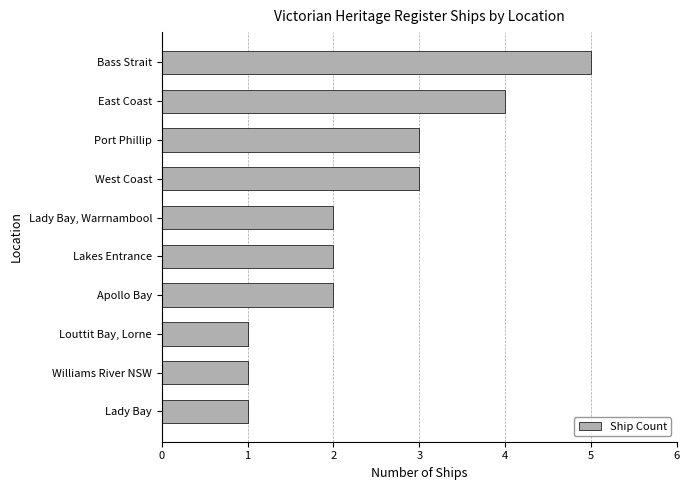

The chart shows a value of 3 at West Coast. True or false?

True